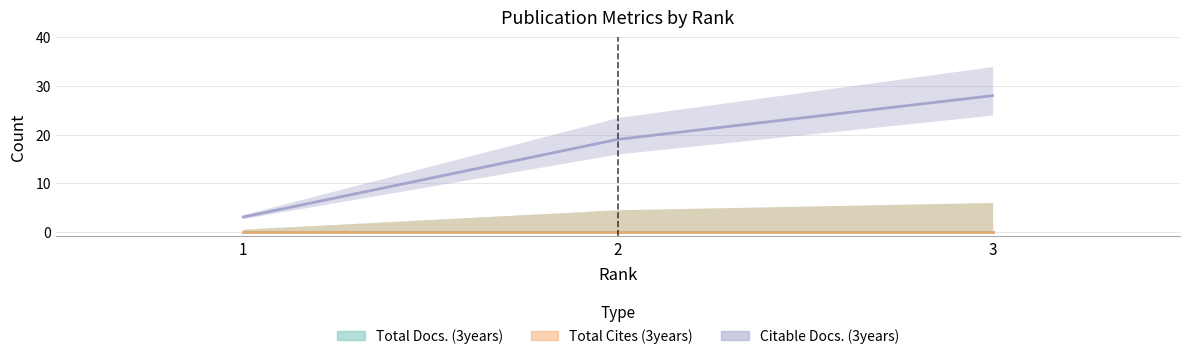

Between 3 and 1, which is larger?

3